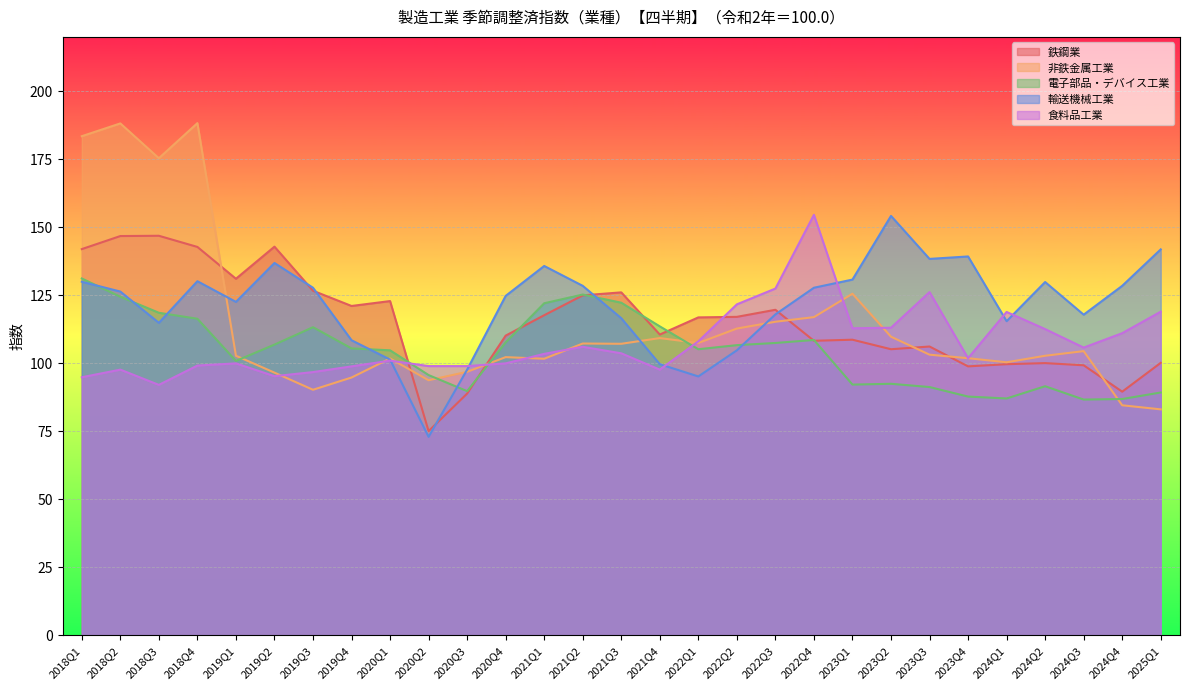

Is it true that 輸送機械工業 equals 141.5 at 2020Q1?

False